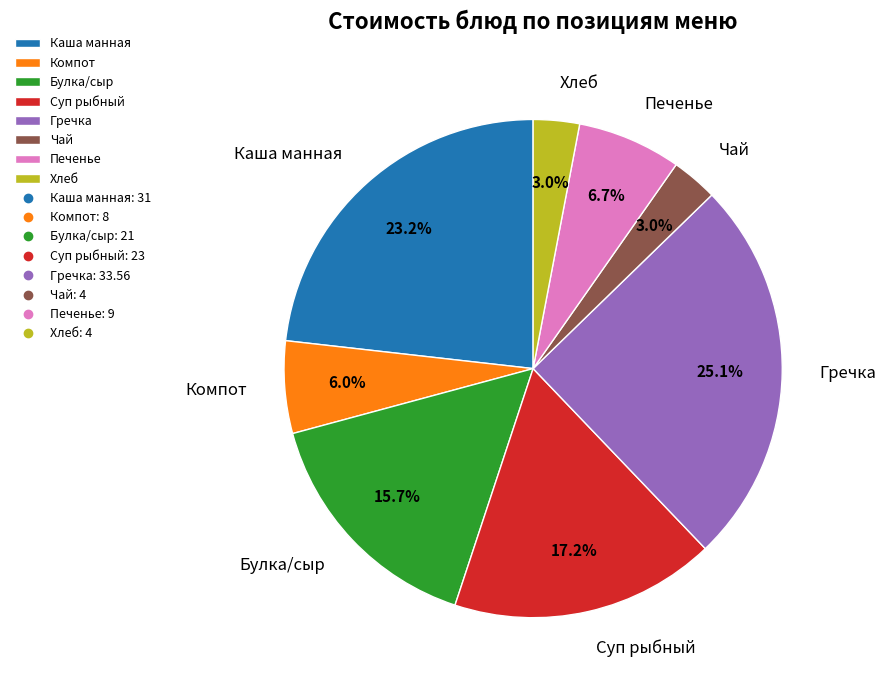

Is there any slice that represents more than half of the pie?

No